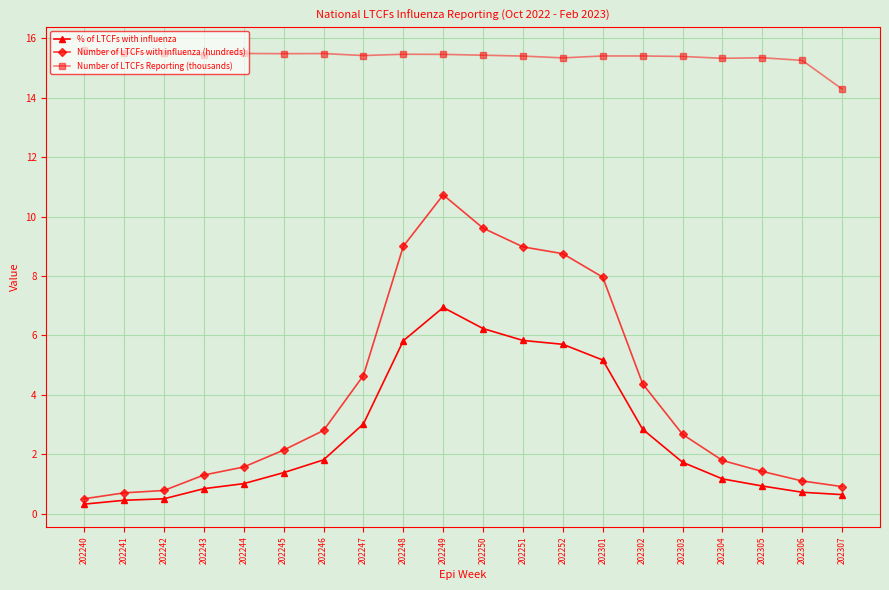

Rank the series at 202305 from highest to lowest value.

Number of LTCFs Reporting (thousands), Number of LTCFs with influenza (hundreds), % of LTCFs with influenza